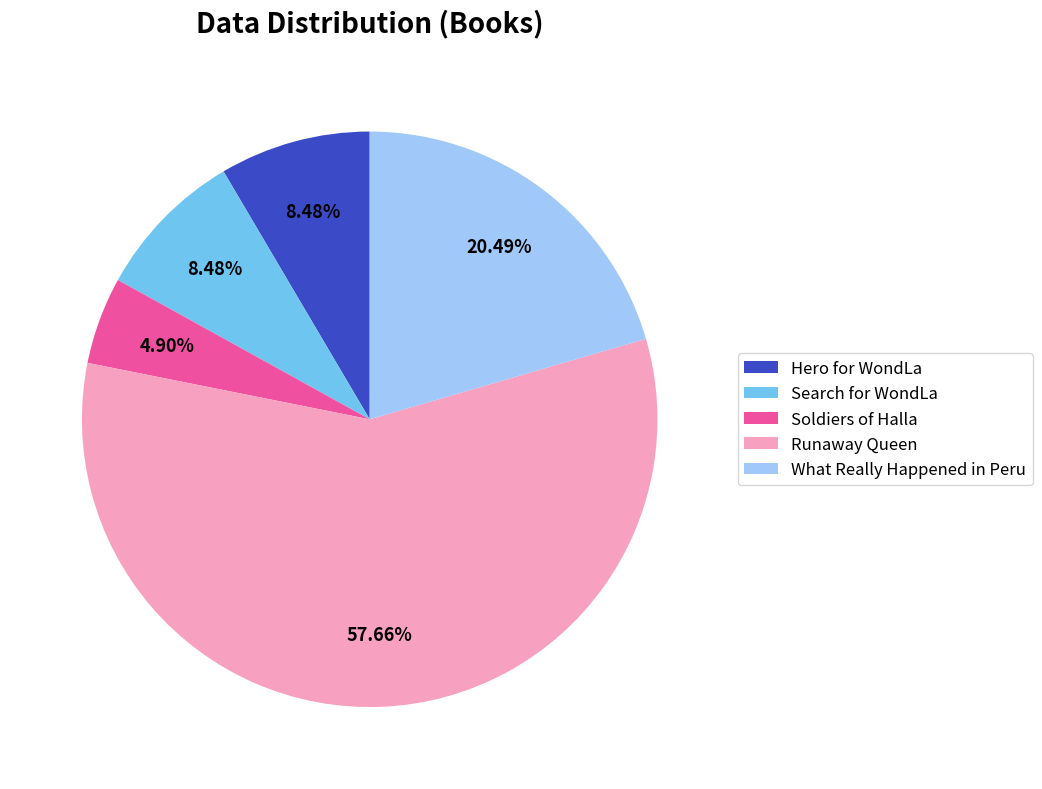

Between Soldiers of Halla and Hero for WondLa, which is larger?

Hero for WondLa